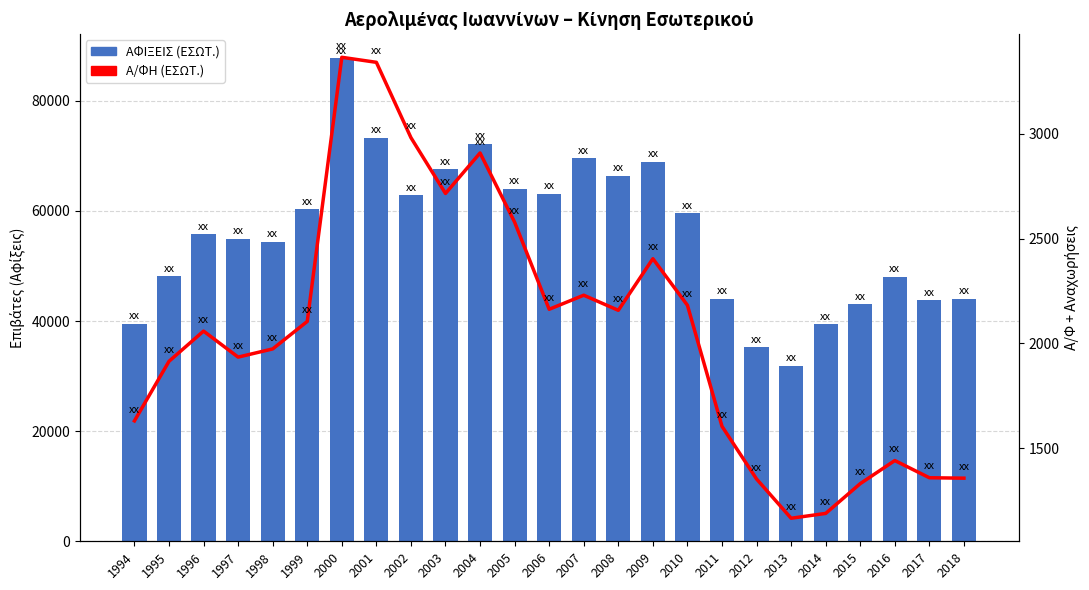

What are all the series names shown in the legend?

ΑΦΙΞΕΙΣ (ΕΣΩΤ.), Α/ΦΗ (ΕΣΩΤ.)